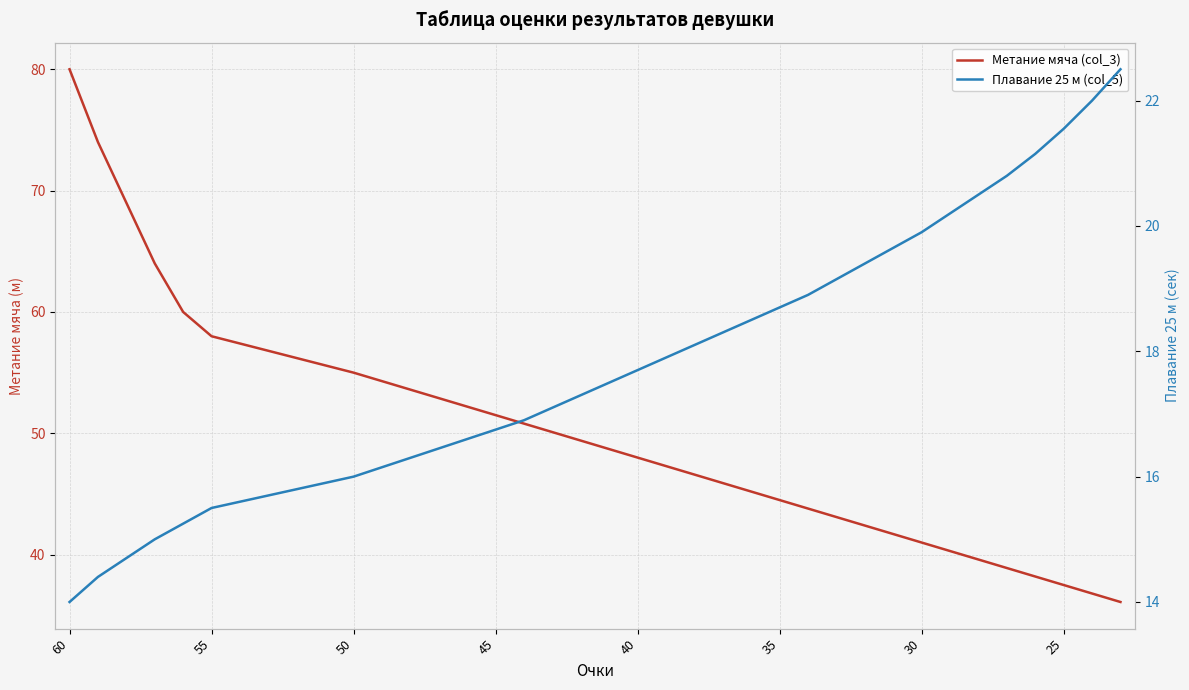

True or false: Плавание 25 м (col_5) and Метание мяча (col_3) intersect in this chart.

False